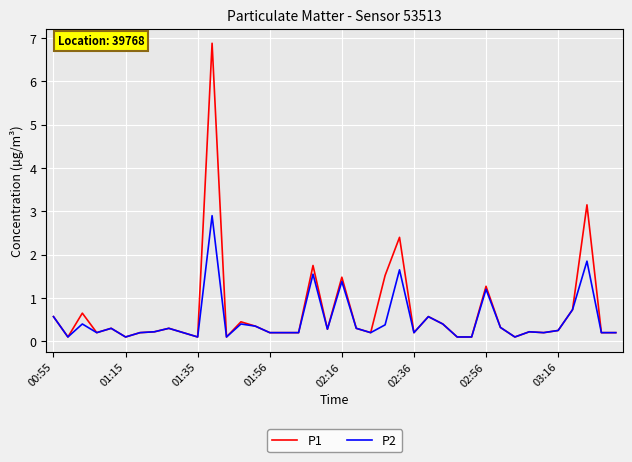

True or false: P2 has more than 1 interior local peaks.

True